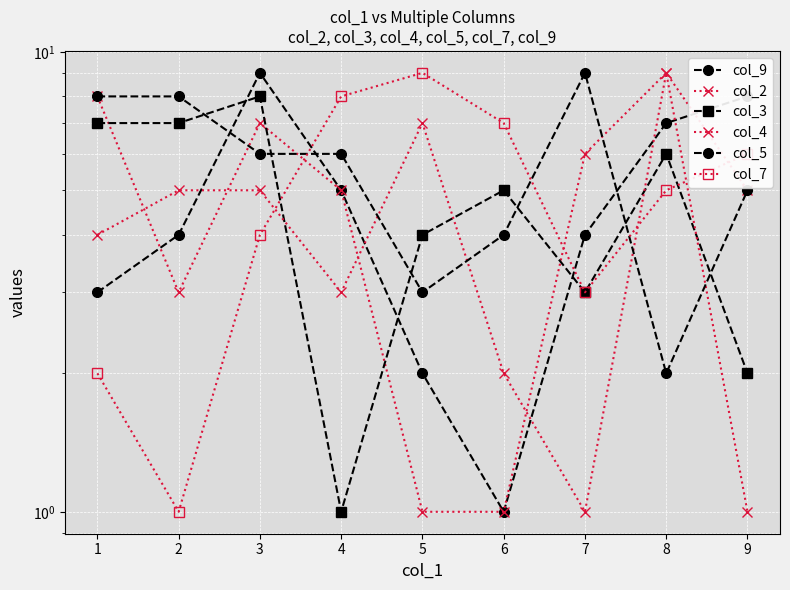

What is the difference between the maximum and minimum values in the col_5 series?

7